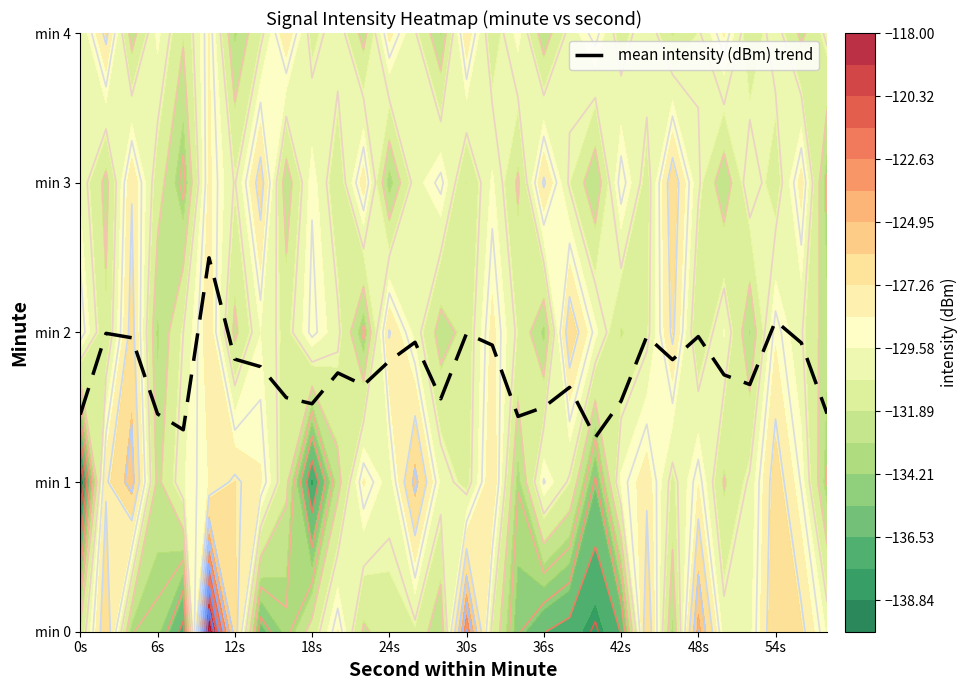

What is the average value?

1.7